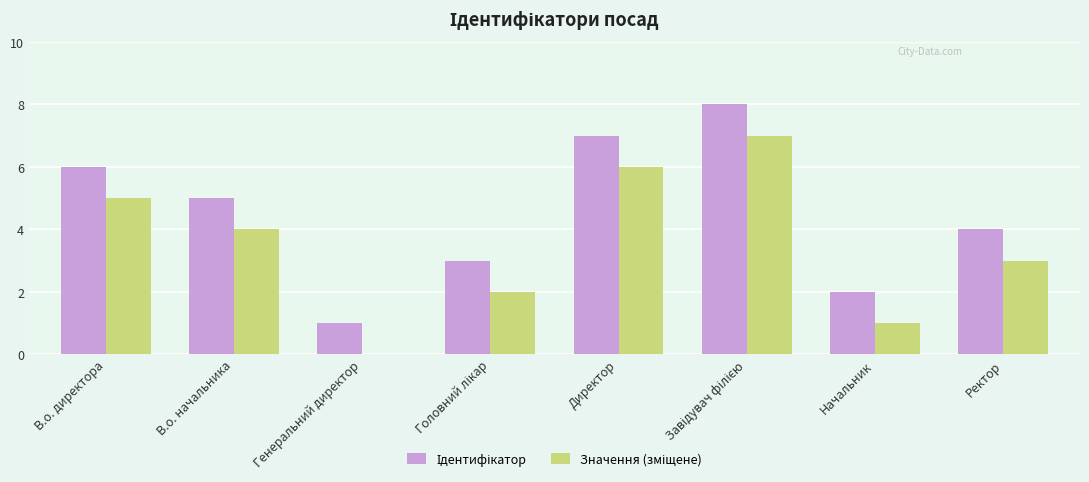

What is the maximum value shown in the chart?

8